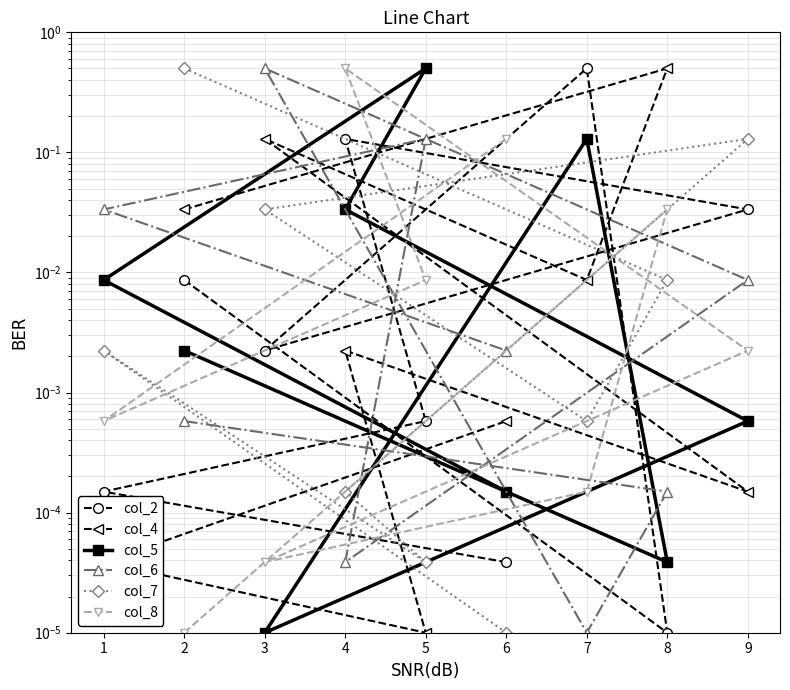

What is the sum of the col_6 values at 8 and 3?

0.5